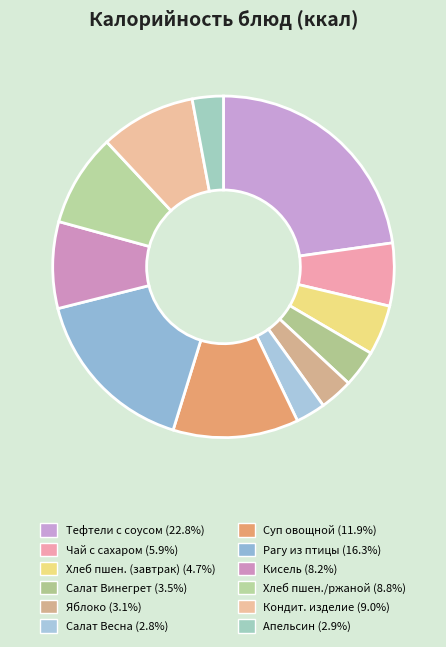

To the nearest percent, what is the average slice percentage?

8%